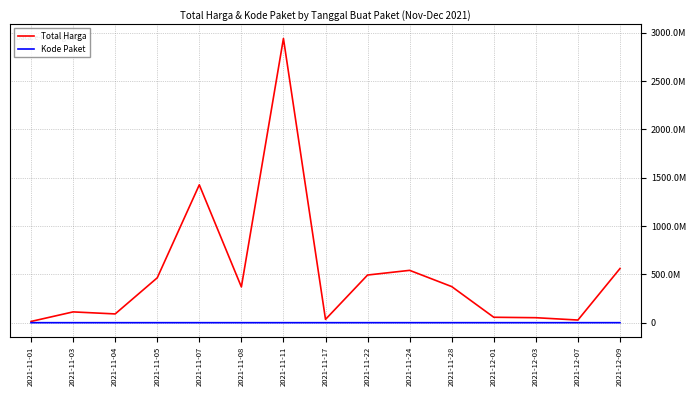

What are all the series names shown in the legend?

Total Harga, Kode Paket